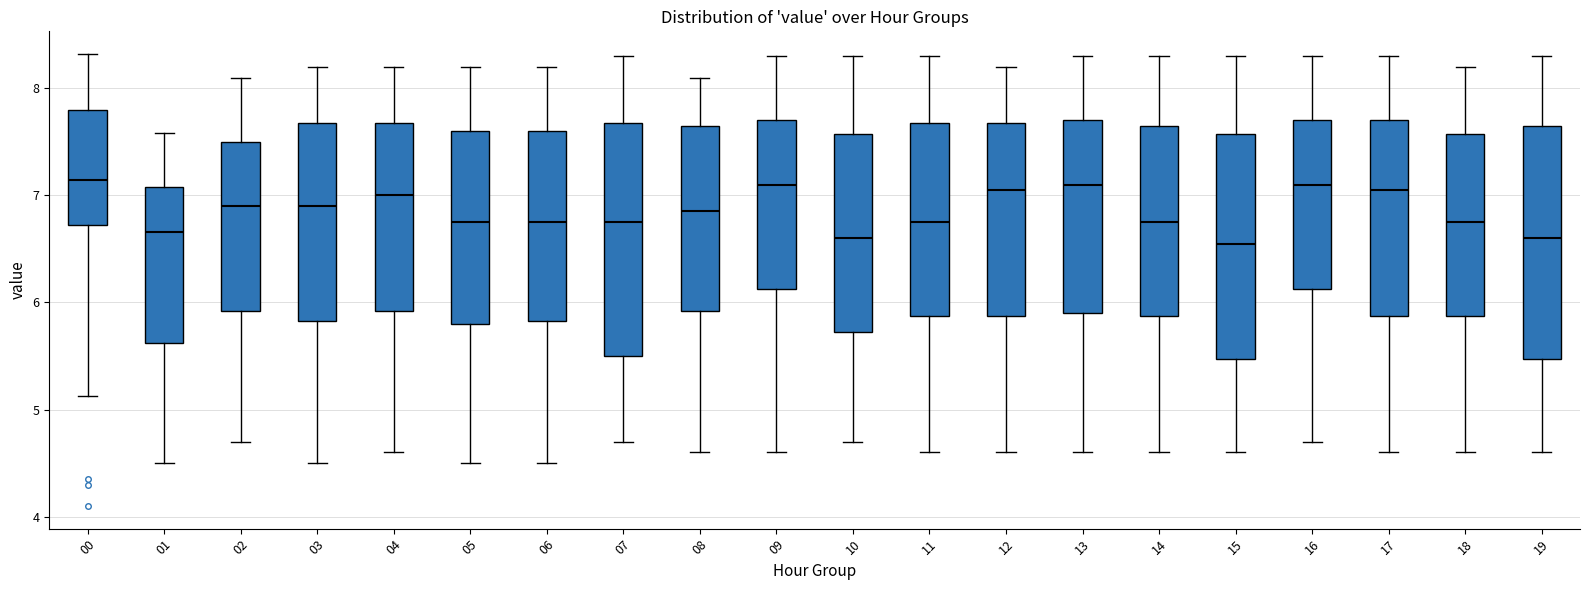

Where is the lower edge of the box at x = 07 on the y-axis? The values are not printed on the chart, so give them approximately, as read against the axis.

5.5